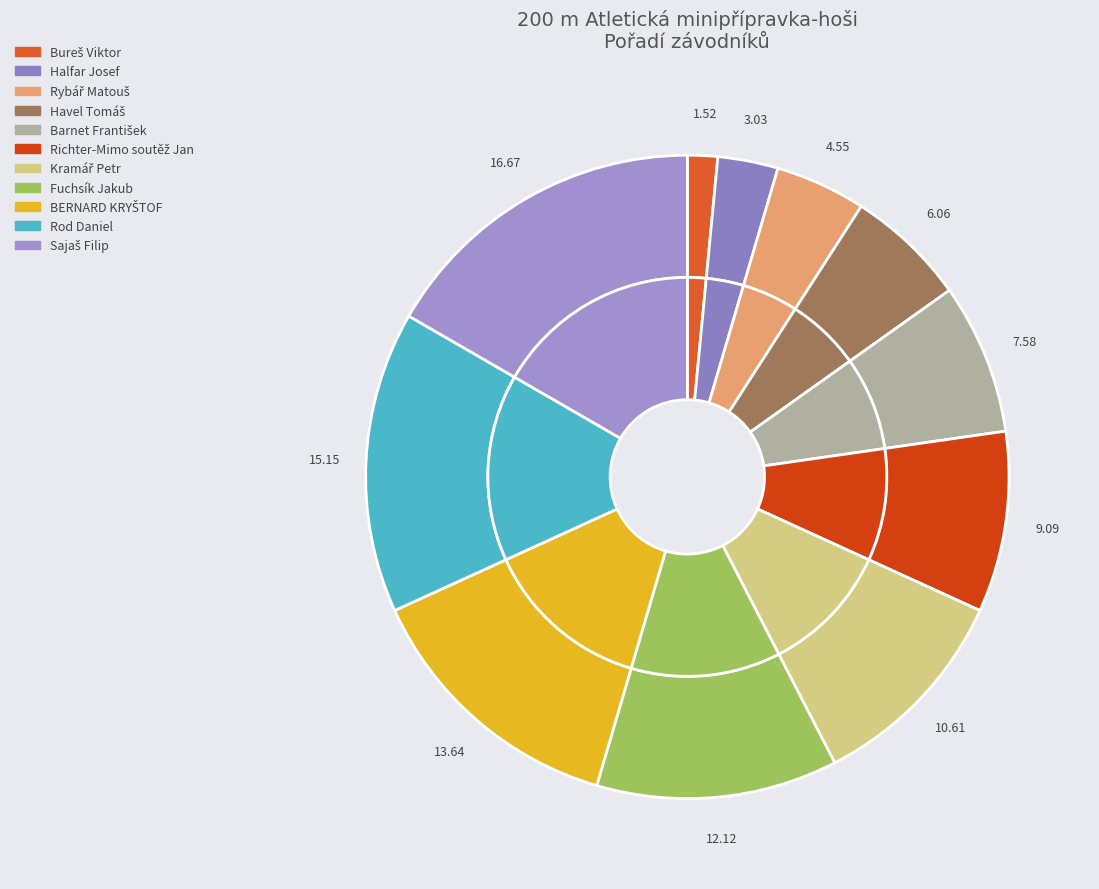

Which slice is the largest?

Sajaš Filip